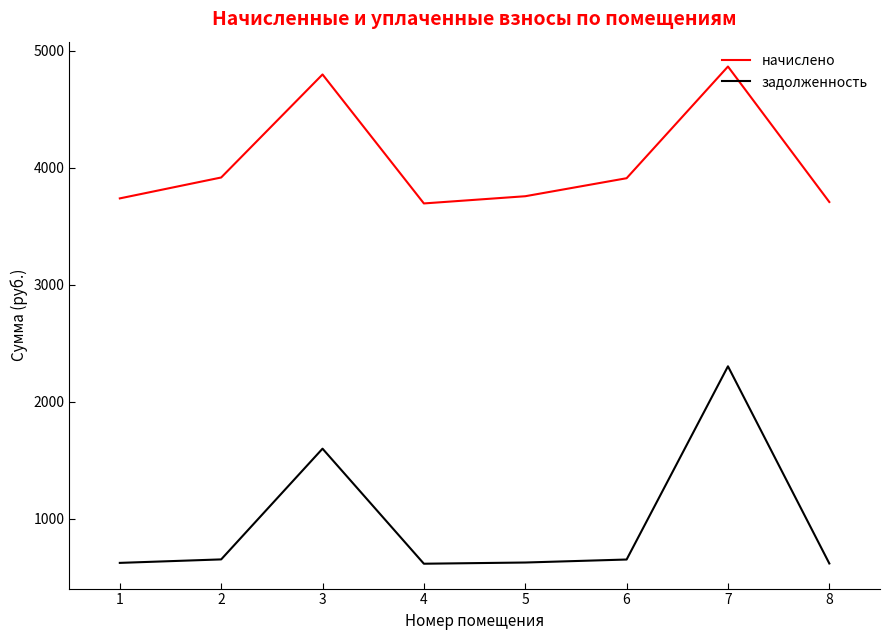

Does the chart display data point markers on the line(s)?

No